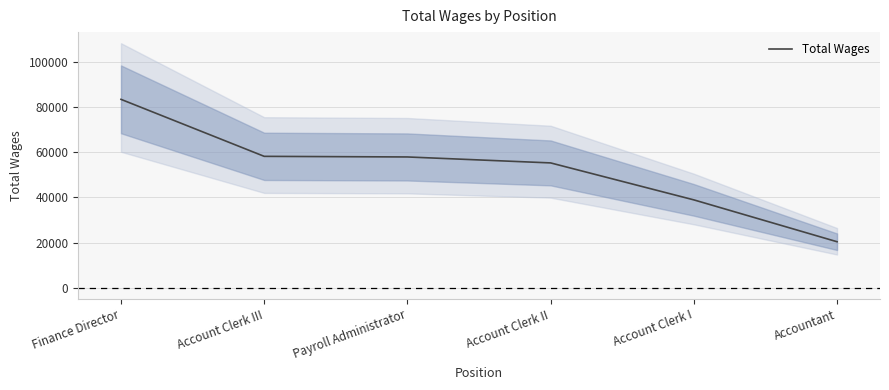

What is the change in value from Account Clerk II to Accountant?

-34926